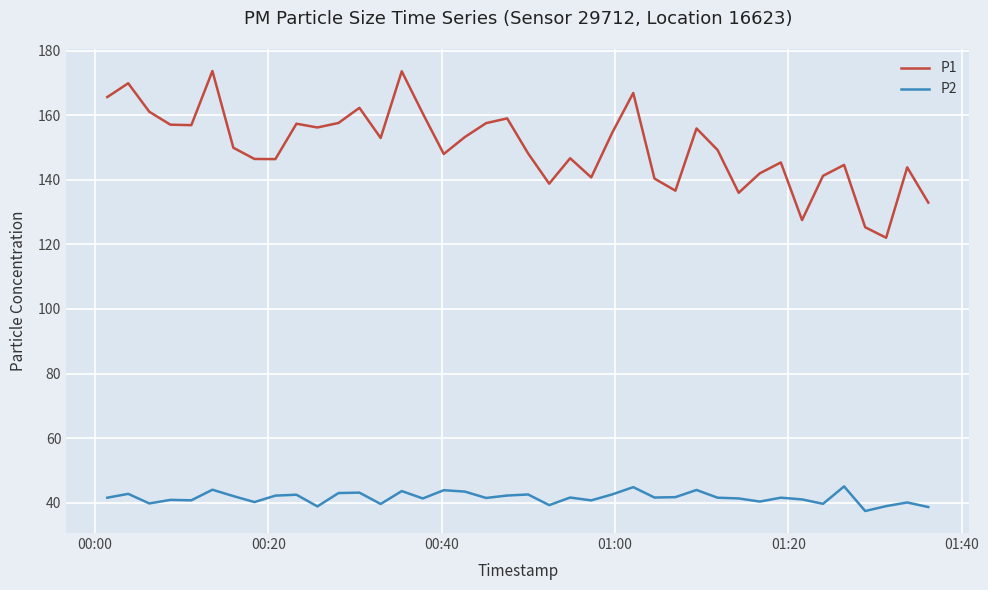

Which series has the largest total across all categories?

P1